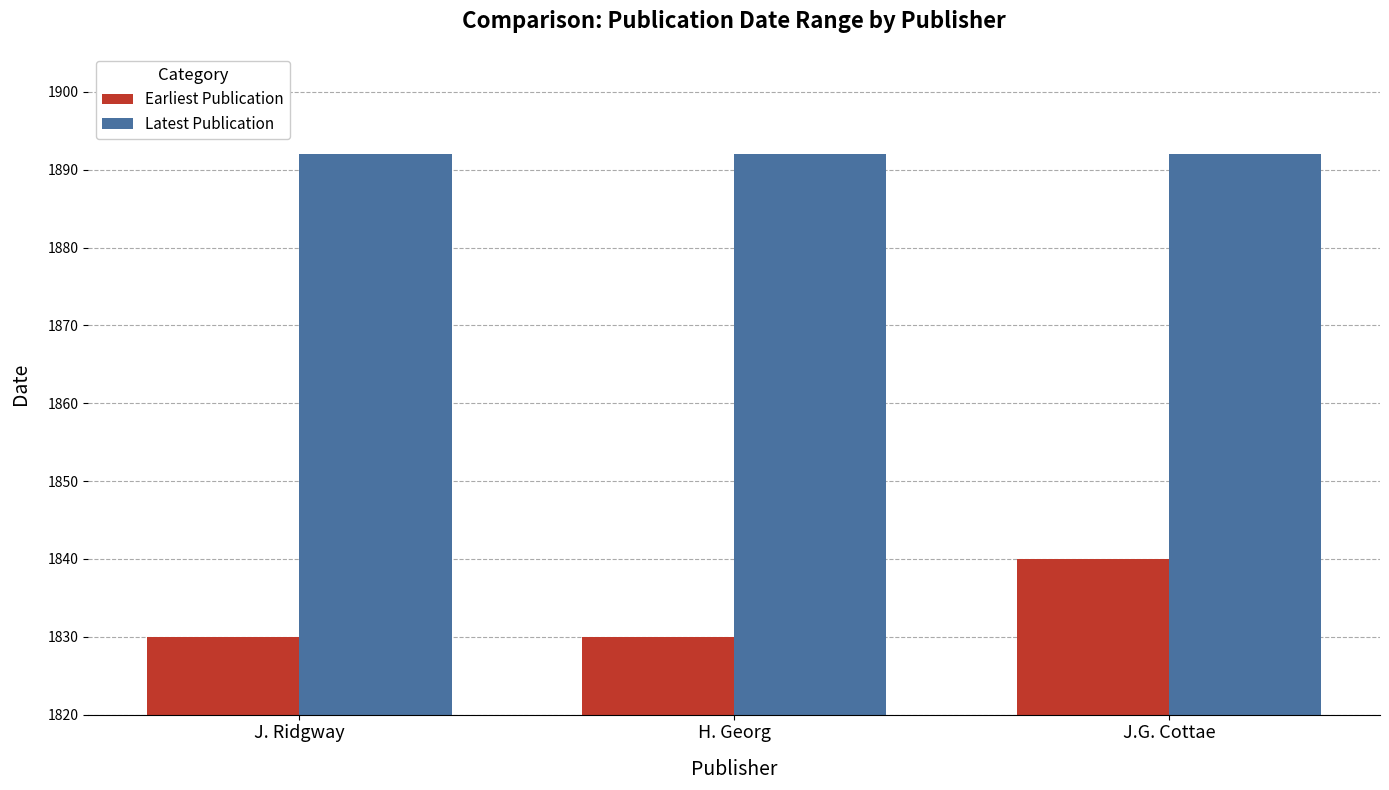

What is the smallest value displayed?

1830